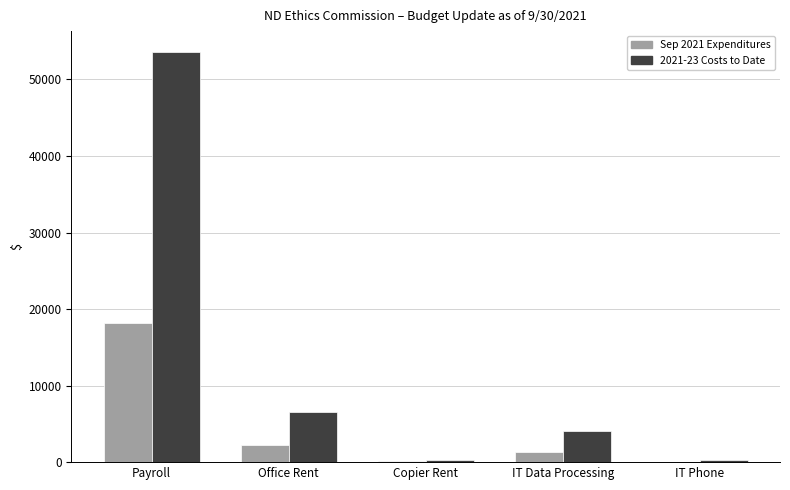

What is the difference between the 2021-23 Costs to Date values at Copier Rent and Payroll?

53339.0